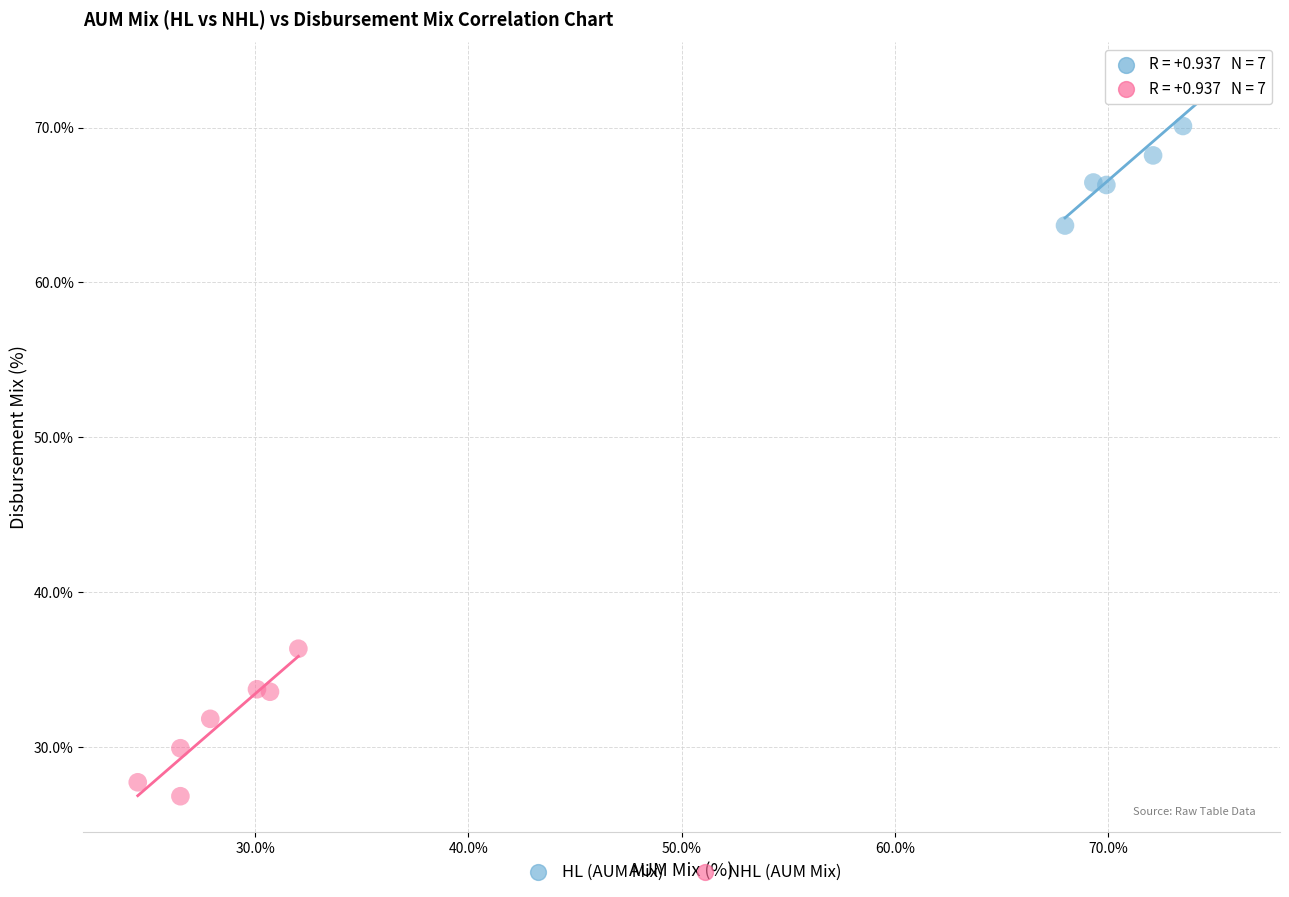

Which series contains the highest Y value?

HL (AUM Mix)